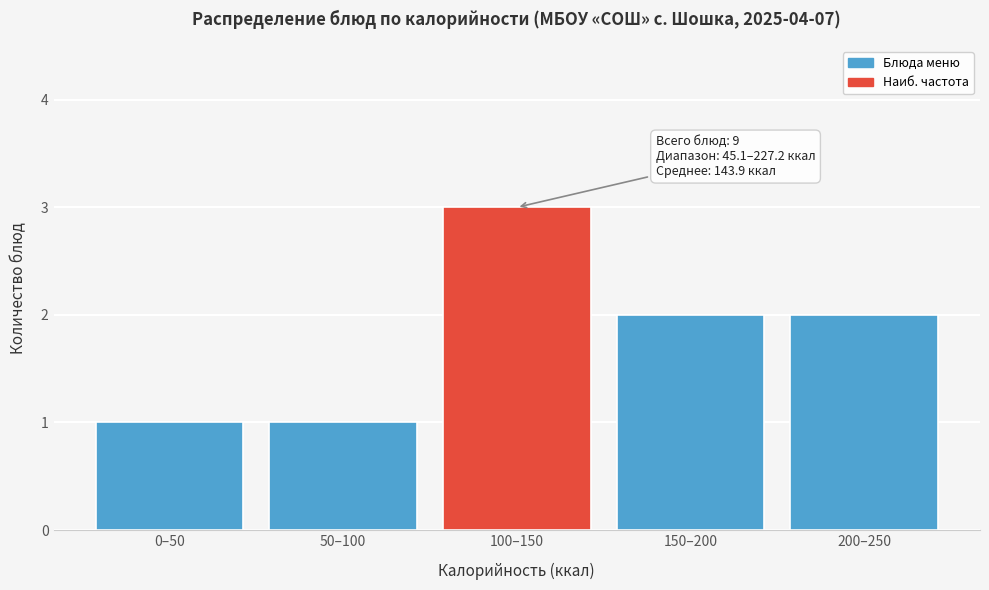

Reading right to left, list all the values displayed in this chart.

2	2	3	1	1